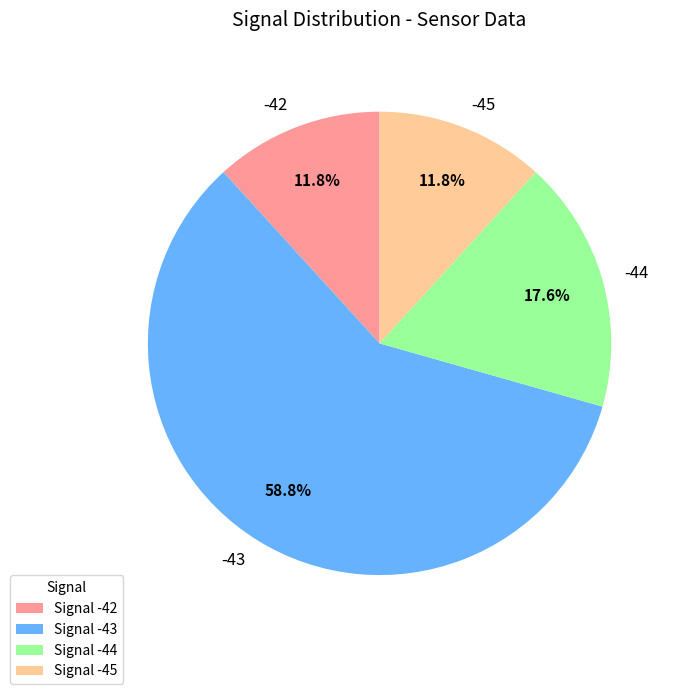

To the nearest percent, what is the average slice percentage?

25%